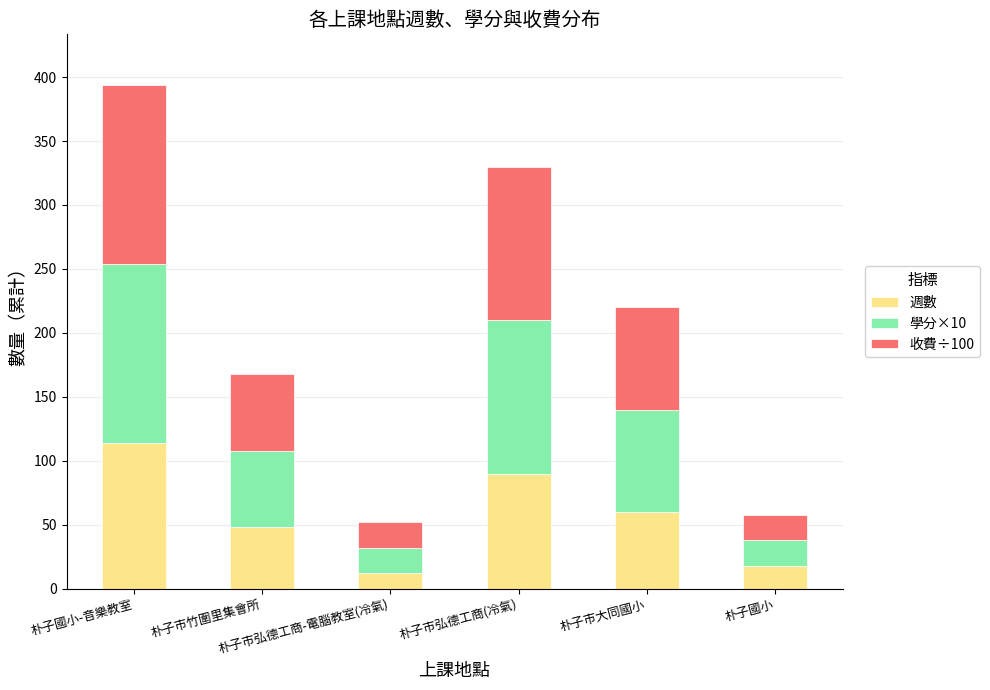

What is the difference between the maximum and minimum values in the 週數 series?

102